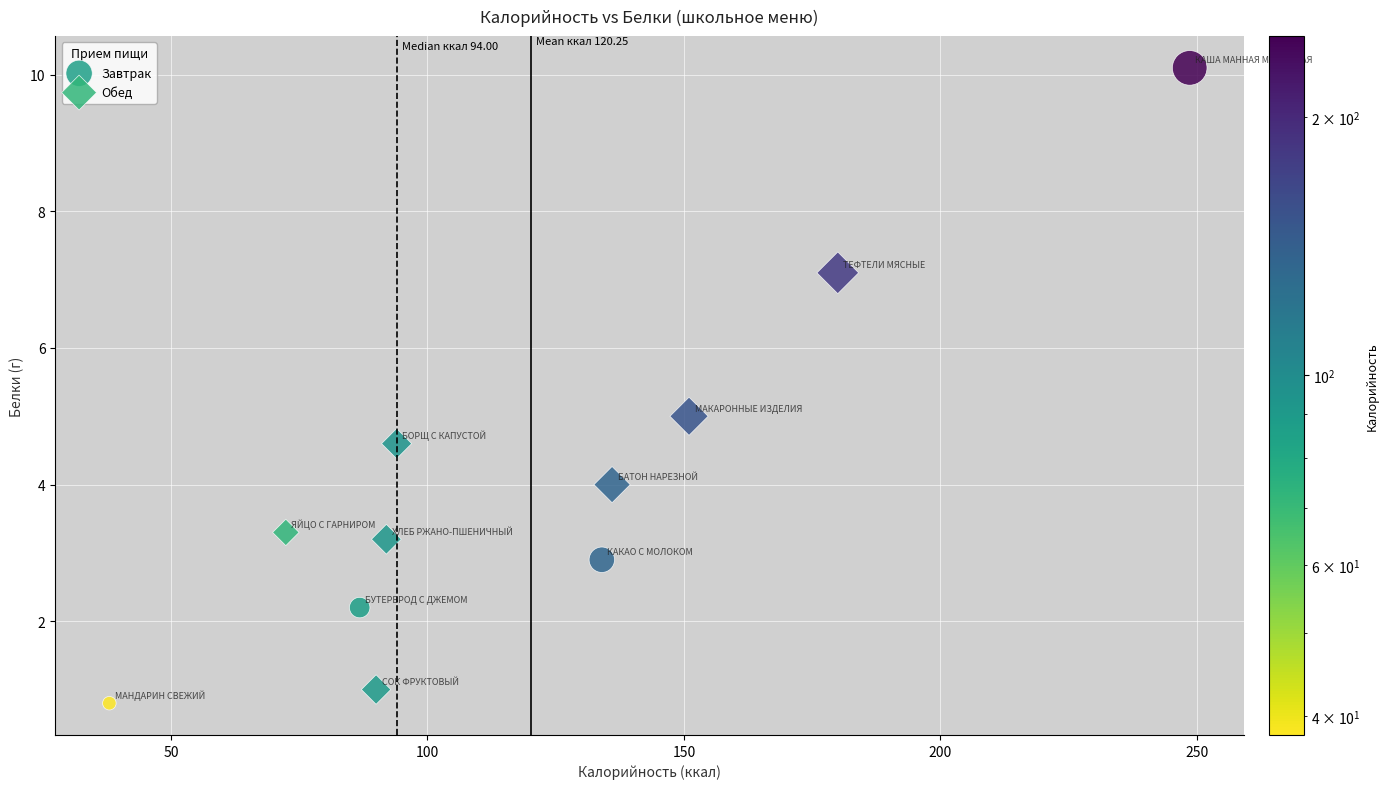

Which series reaches the minimum Y coordinate?

Завтрак